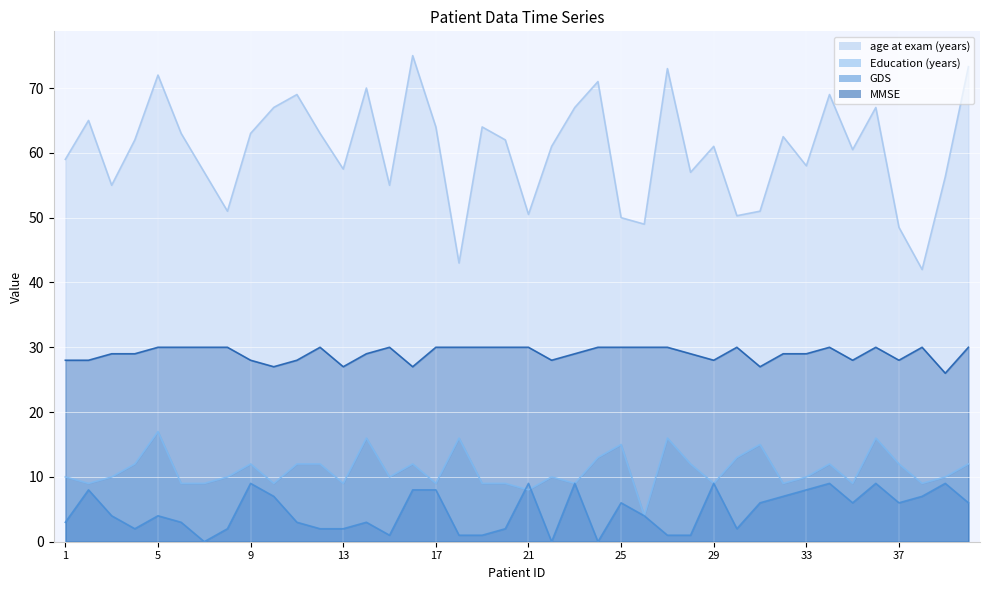

Which series has the largest total across all categories?

age at exam (years)